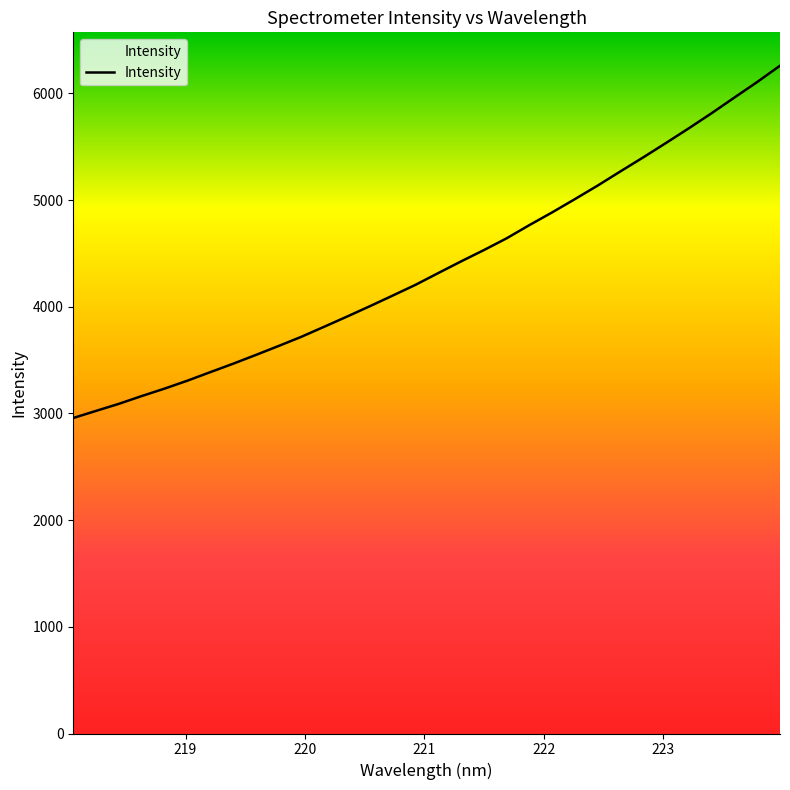

Count the number of categories in the chart.

32